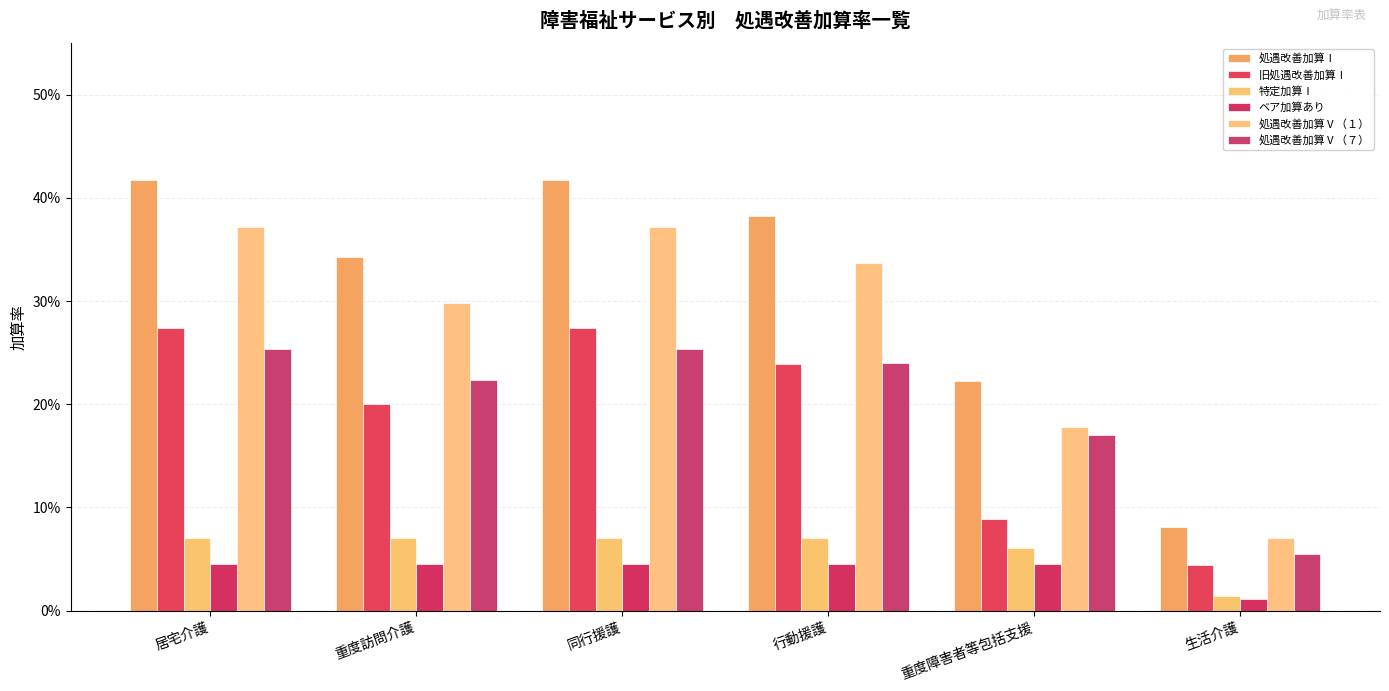

Reading left to right, transcribe all the data shown in this chart.

処遇改善加算Ⅰ: 0.4	0.3	0.4	0.4	0.2	0.1
旧処遇改善加算Ⅰ: 0.3	0.2	0.3	0.2	0.1	0.0
特定加算Ⅰ: 0.1	0.1	0.1	0.1	0.1	0.0
ベア加算あり: 0.0	0.0	0.0	0.0	0.0	0.0
処遇改善加算Ⅴ（１）: 0.4	0.3	0.4	0.3	0.2	0.1
処遇改善加算Ⅴ（７）: 0.3	0.2	0.3	0.2	0.2	0.1